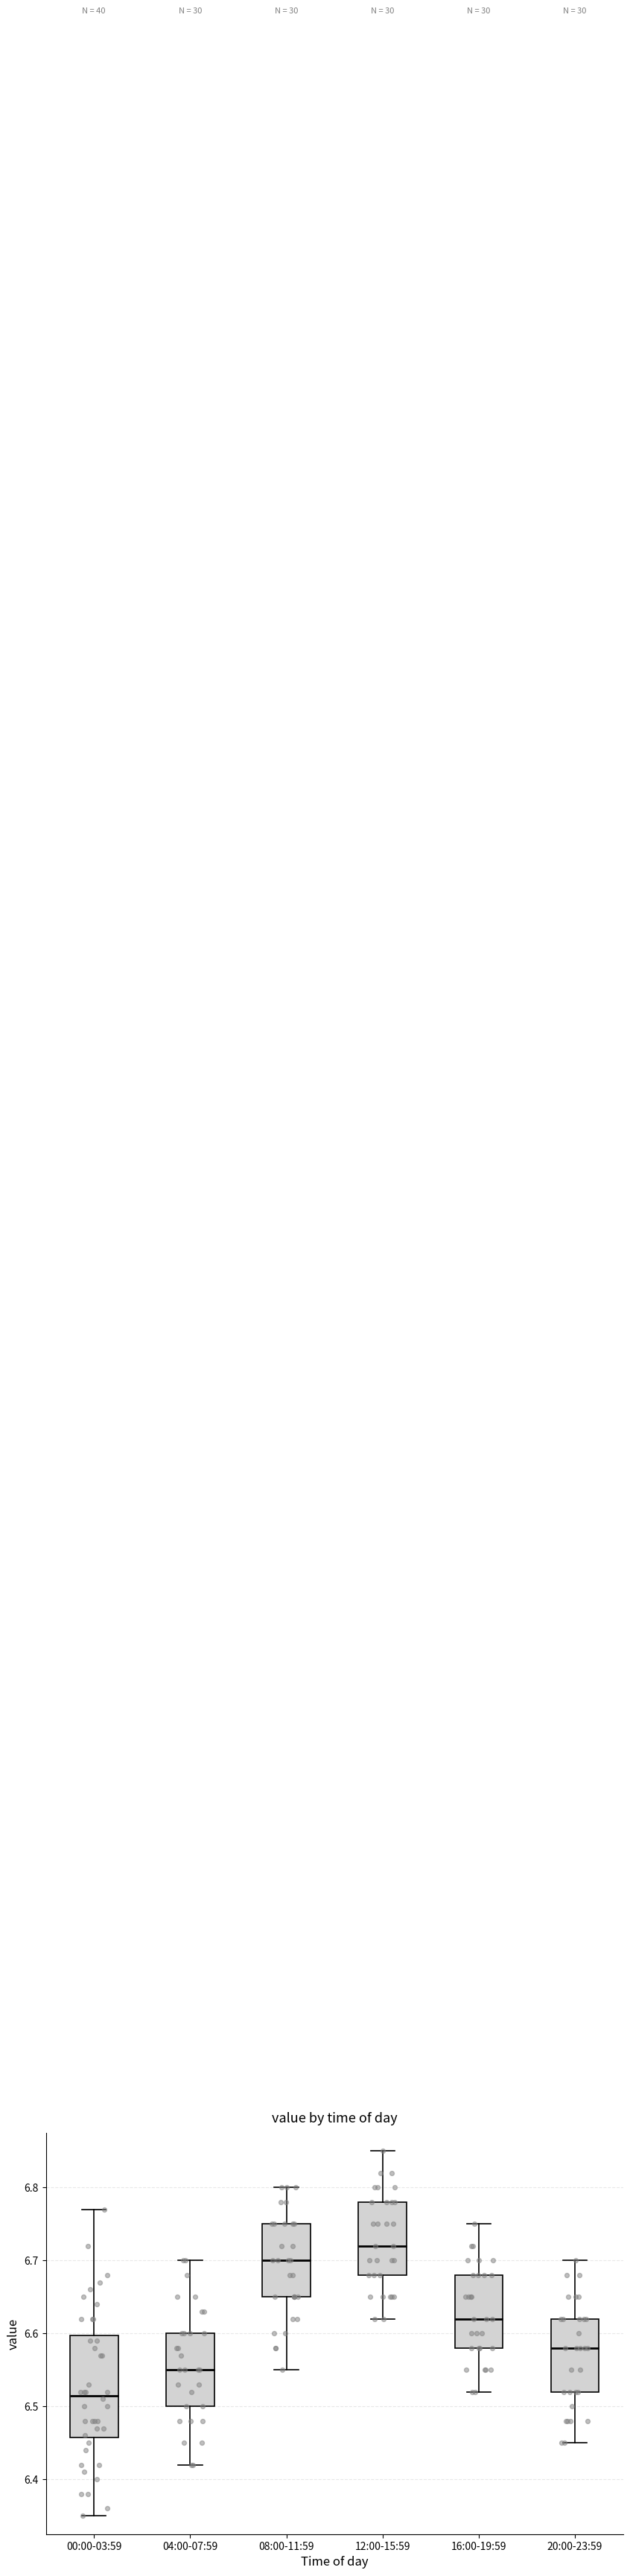

Reading left to right, read every box against the y-axis: the position of its median line, the range the box covers, and the ends of its whiskers. The values are not printed on the chart, so give them approximately, as read against the axis.

00:00-03:59: median 6.52, box 6.46 to 6.60, whiskers 6.35 to 6.77
04:00-07:59: median 6.55, box 6.50 to 6.60, whiskers 6.42 to 6.70
08:00-11:59: median 6.70, box 6.65 to 6.75, whiskers 6.55 to 6.80
12:00-15:59: median 6.72, box 6.68 to 6.78, whiskers 6.62 to 6.85
16:00-19:59: median 6.62, box 6.58 to 6.68, whiskers 6.52 to 6.75
20:00-23:59: median 6.58, box 6.52 to 6.62, whiskers 6.45 to 6.70